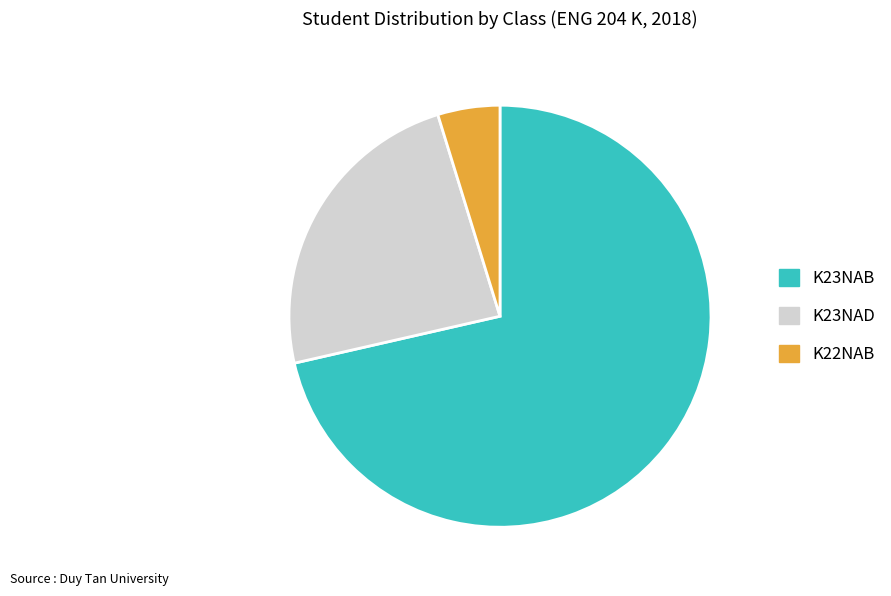

Which category has the biggest portion of the pie?

K23NAB